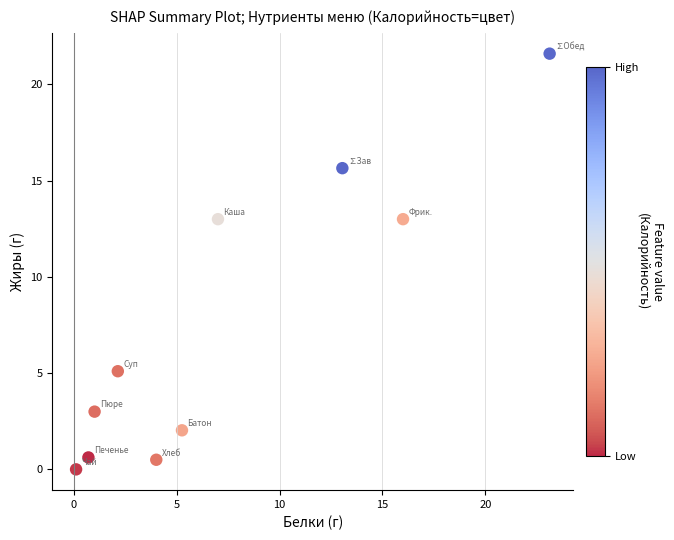

What is the range of Y values (max minus min)?

21.6